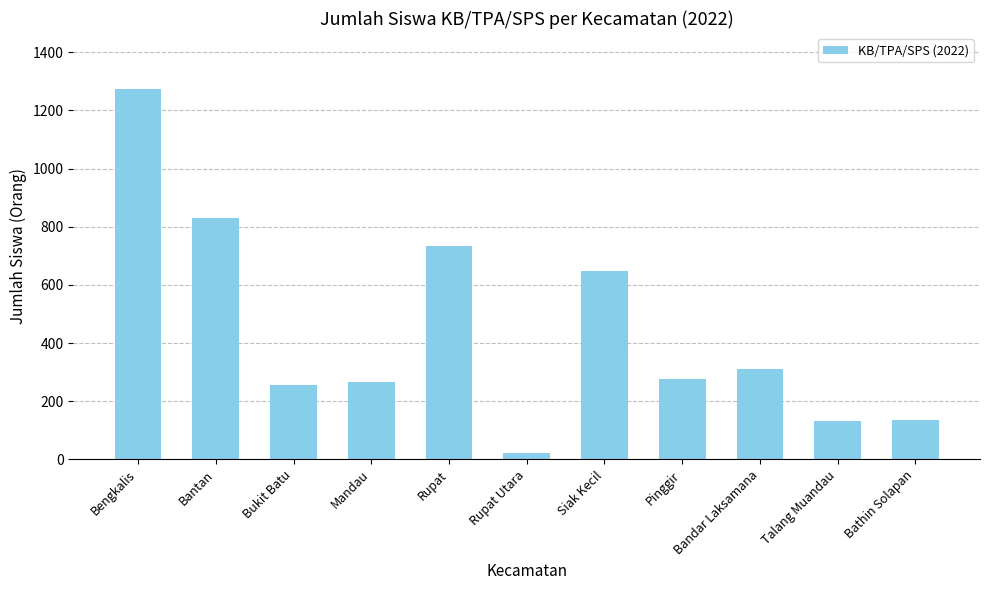

Where does the data first go above 277?

Bengkalis